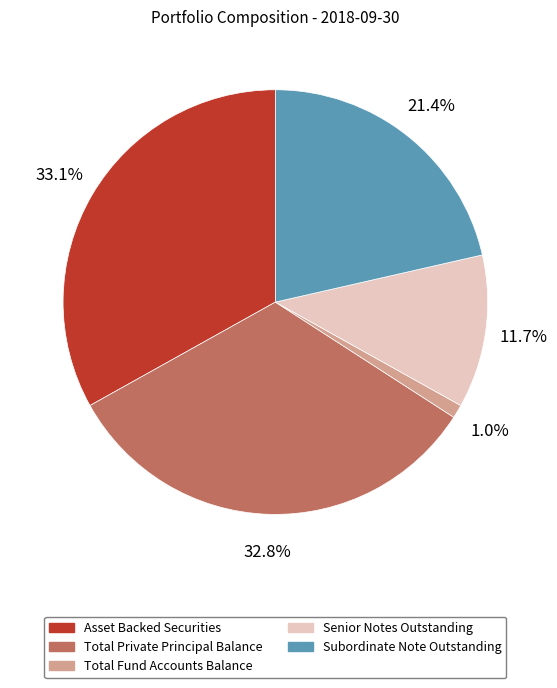

True or false: Senior Notes Outstanding accounts for 1% of the total.

False